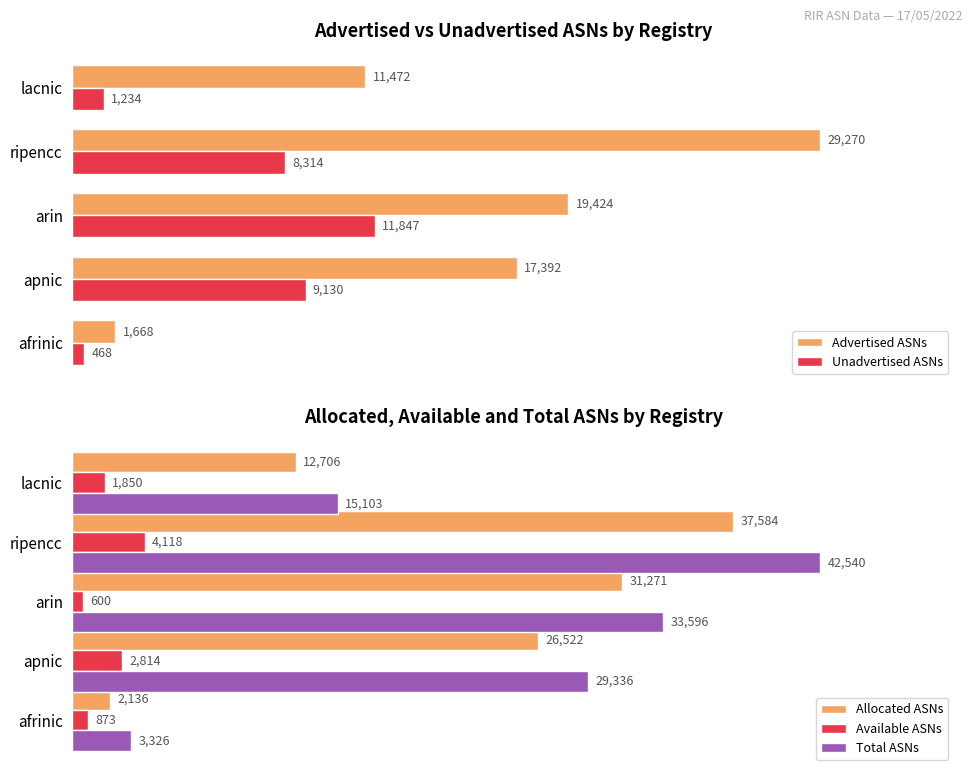

Rank the series by their maximum value, from highest to lowest.

Total ASNs, Allocated ASNs, Advertised ASNs, Unadvertised ASNs, Available ASNs